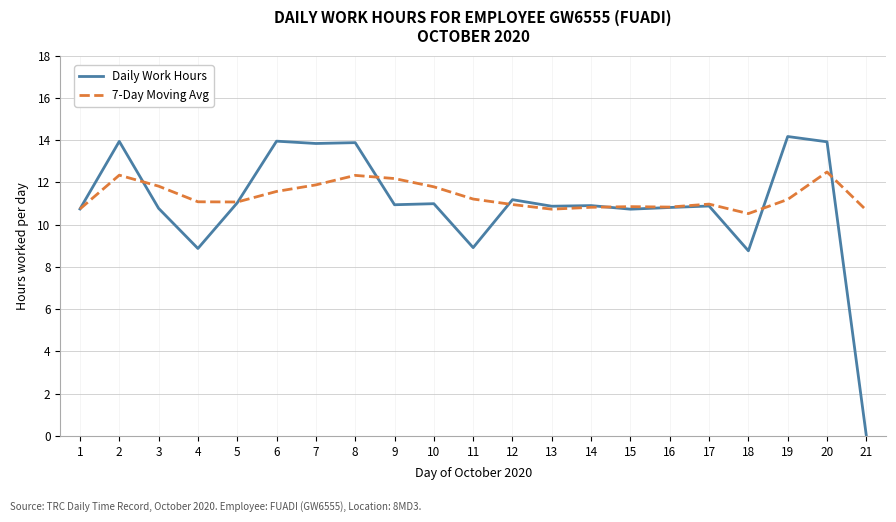

At which category does the chart reach its minimum across all series?

21